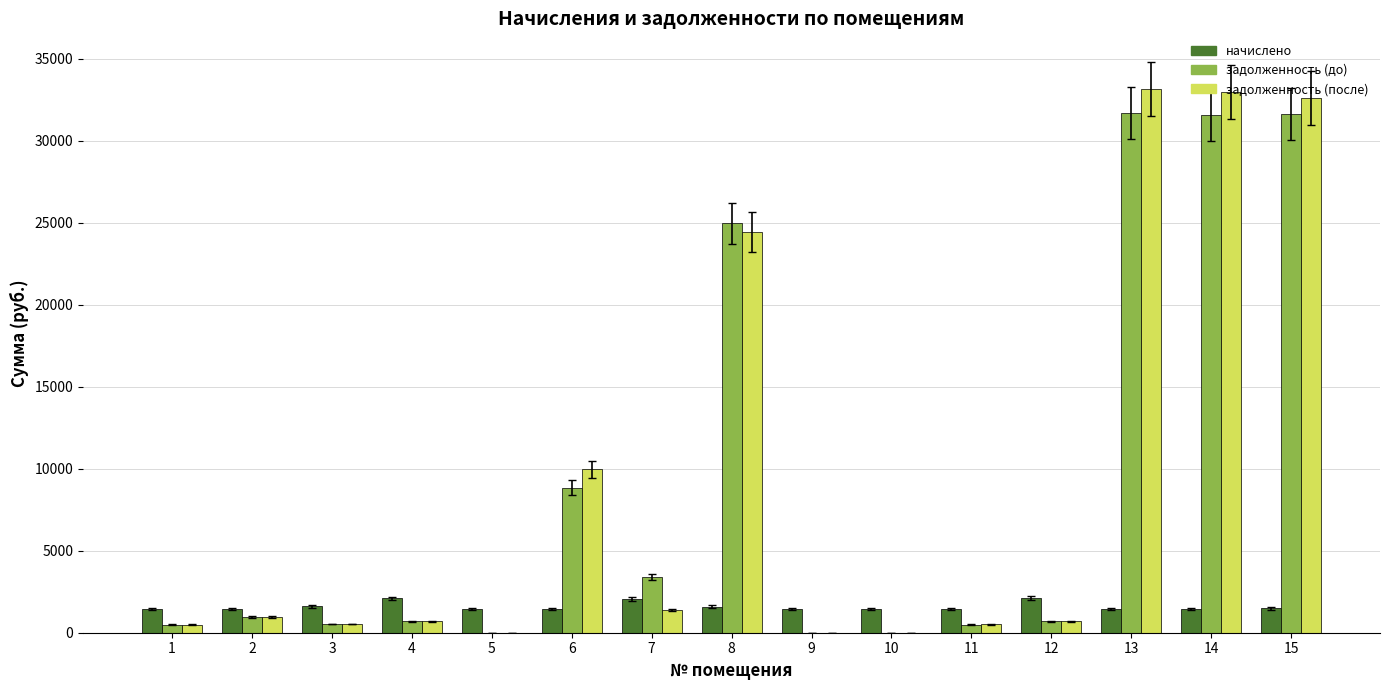

What is the sum of all задолженность (до) values?

135965.9